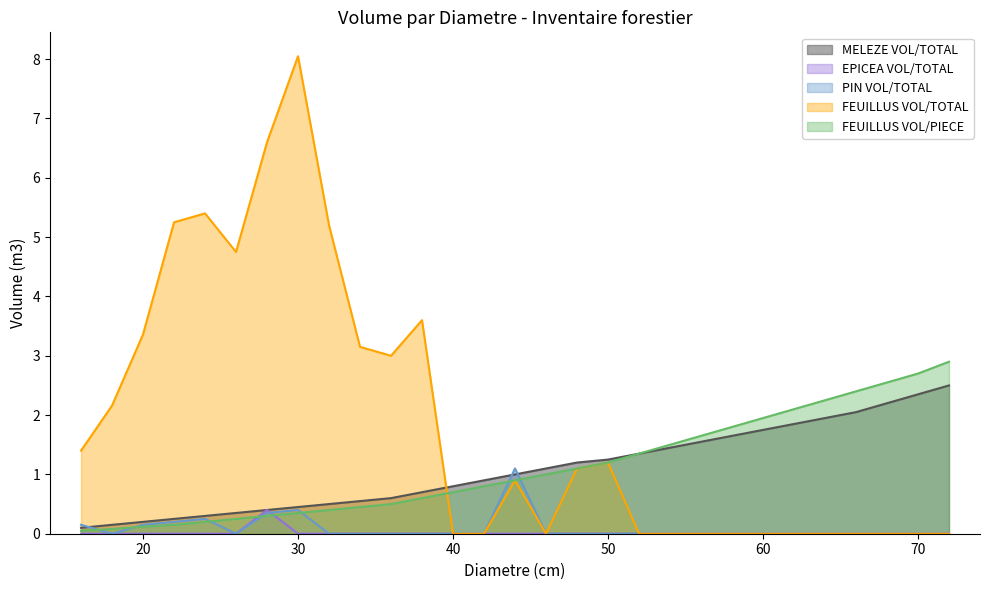

Reading left to right, transcribe all the data shown in this chart.

MELEZE VOL/TOTAL: 0.1	0.1	0.2	0.2	0.3	0.3	0.4	0.5	0.5	0.6	0.6	0.7	0.8	0.9	1.0	1.1	1.2	1.2	1.4	1.4	1.6	1.6	1.8	1.9	1.9	2.0	2.2	2.4	2.5
EPICEA VOL/TOTAL: 0.0	0.0	0.0	0.0	0.0	0.0	0.4	0.0	0.0	0.0	0.0	0.0	0.0	0.0	0.0	0.0	0.0	0.0	0.0	0.0	0.0	0.0	0.0	0.0	0.0	0.0	0.0	0.0	0.0
PIN VOL/TOTAL: 0.1	0.0	0.1	0.2	0.2	0.0	0.3	0.4	0.0	0.0	0.0	0.0	0.0	0.0	1.1	0.0	0.0	0.0	0.0	0.0	0.0	0.0	0.0	0.0	0.0	0.0	0.0	0.0	0.0
FEUILLUS VOL/TOTAL: 1.4	2.2	3.4	5.2	5.4	4.8	6.6	8.1	5.2	3.1	3.0	3.6	0.0	0.0	0.9	0.0	1.1	1.2	0.0	0.0	0.0	0.0	0.0	0.0	0.0	0.0	0.0	0.0	0.0
FEUILLUS VOL/PIECE: 0.1	0.1	0.1	0.1	0.2	0.2	0.3	0.3	0.4	0.5	0.5	0.6	0.7	0.8	0.9	1.0	1.1	1.2	1.4	1.5	1.6	1.8	1.9	2.1	2.2	2.4	2.5	2.7	2.9